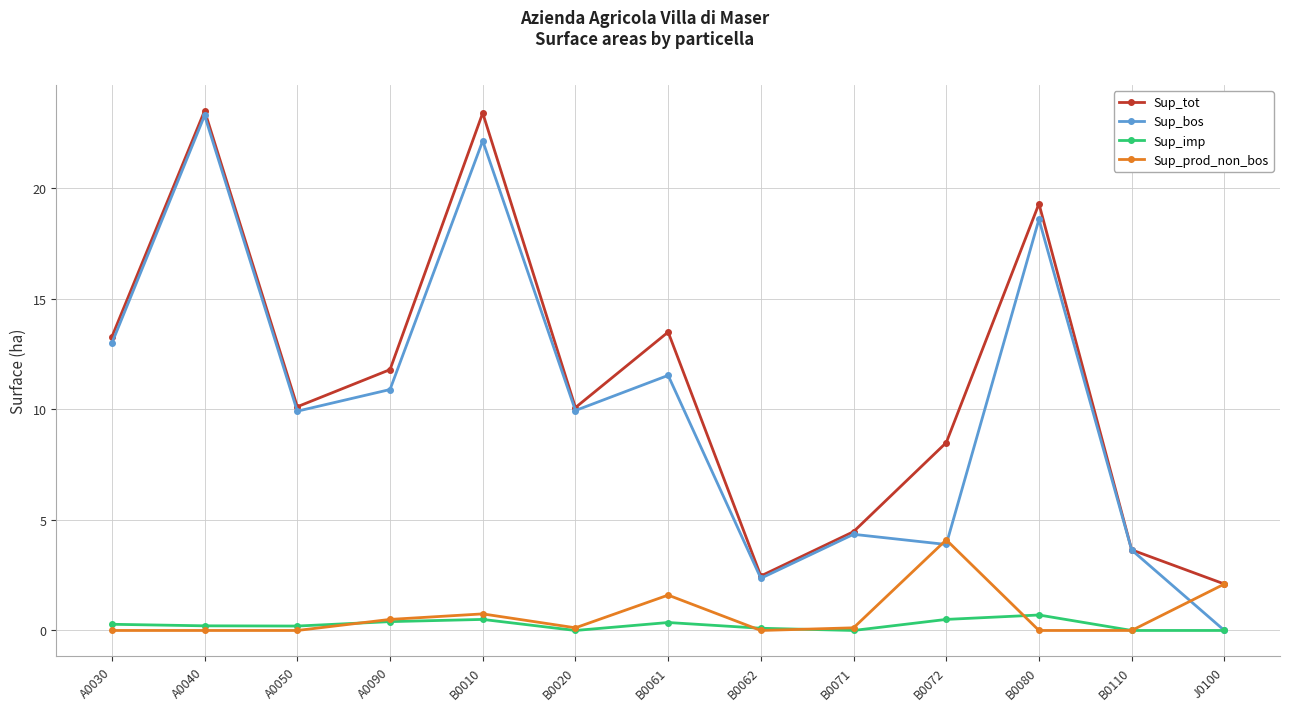

True or false: Sup_imp and Sup_tot cross at least once.

False